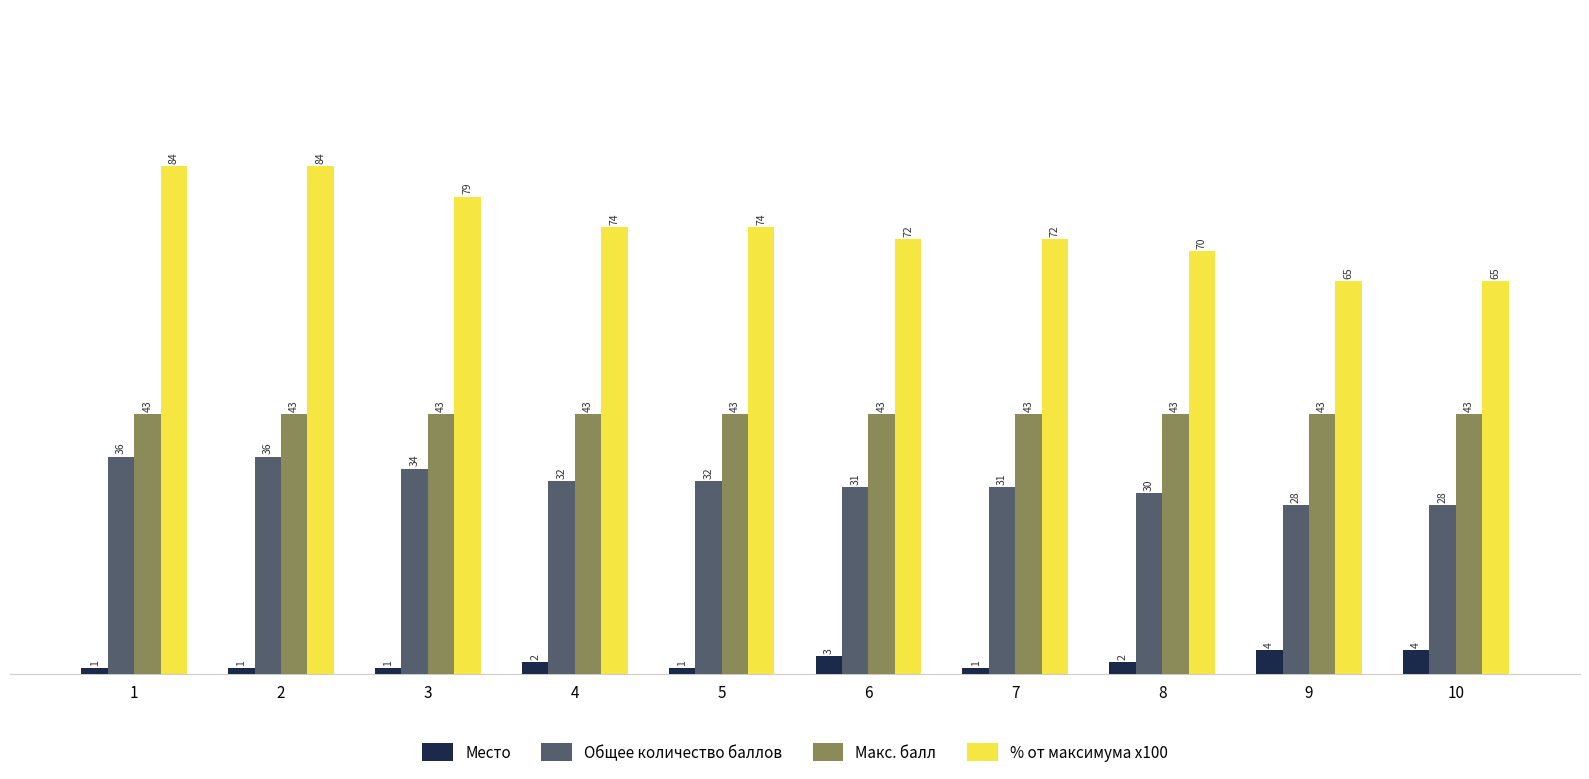

How many values in the Общее количество баллов series are below 32?

5